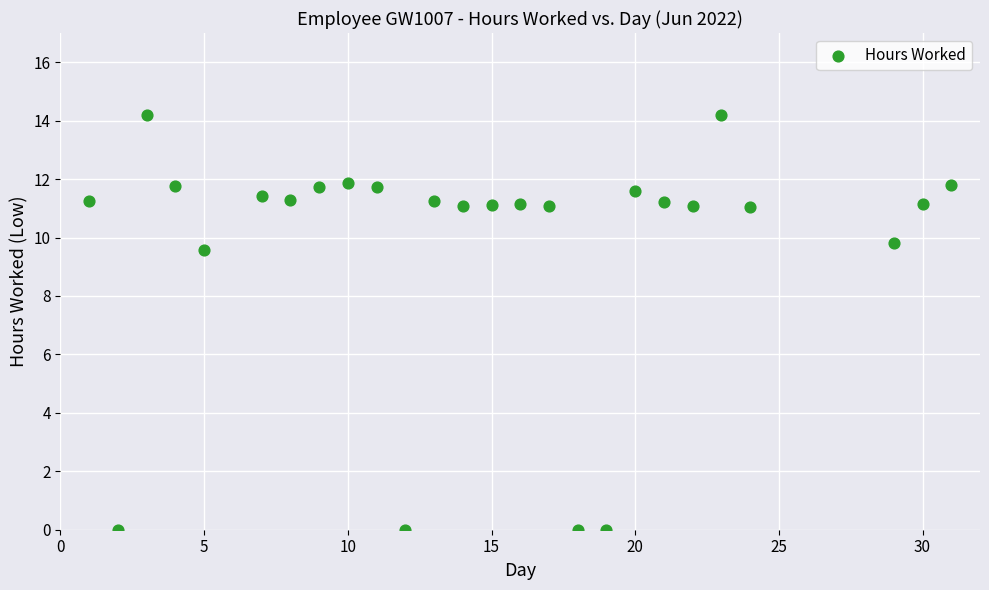

What Y value in the scatter plot is closest to 7?

9.6